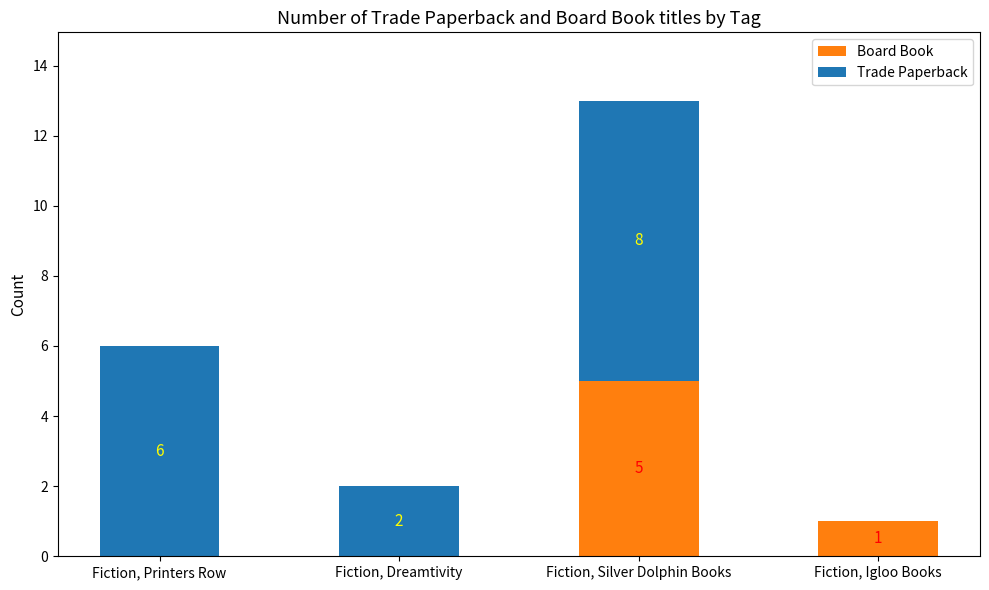

Count the number of categories in the chart.

4